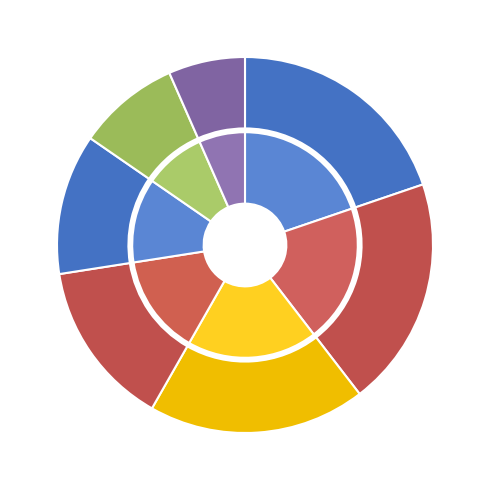

What is the largest slice in the pie chart?

Audio Download